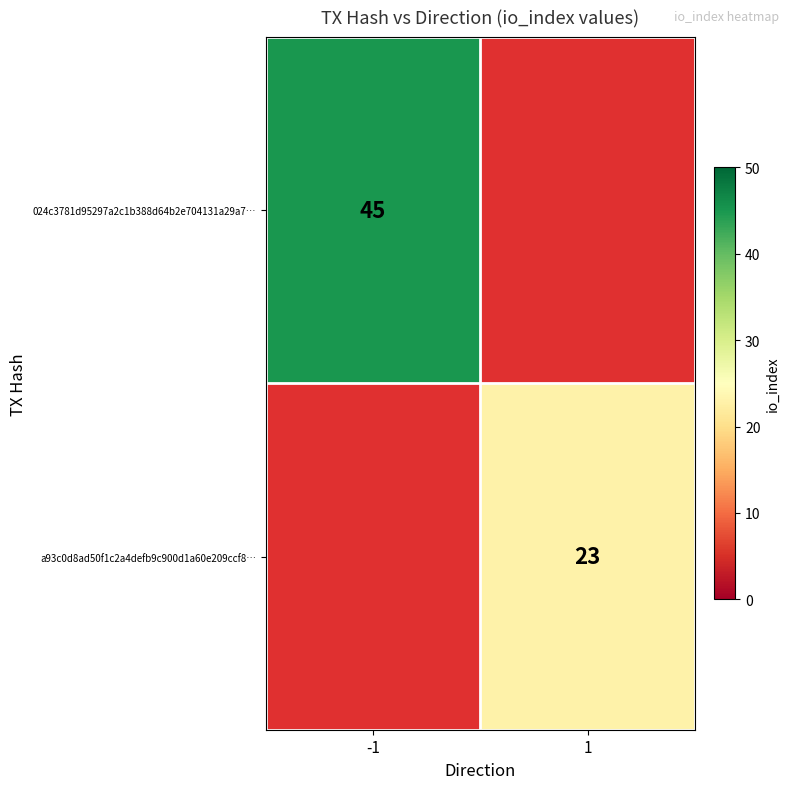

The a93c0d8ad50f1c2a4defb9c900d1a60e209ccf8… series shows 23 at 1. True or false?

True